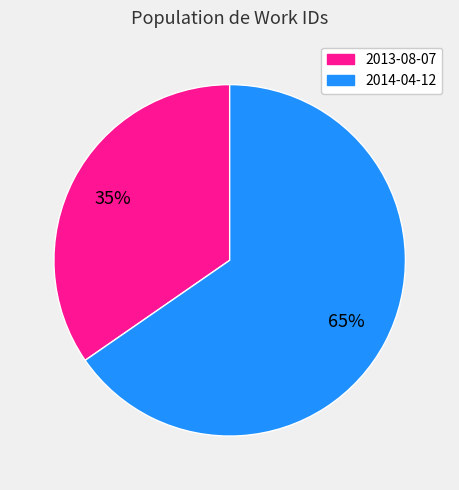

To the nearest percent, what is the average slice percentage?

50%